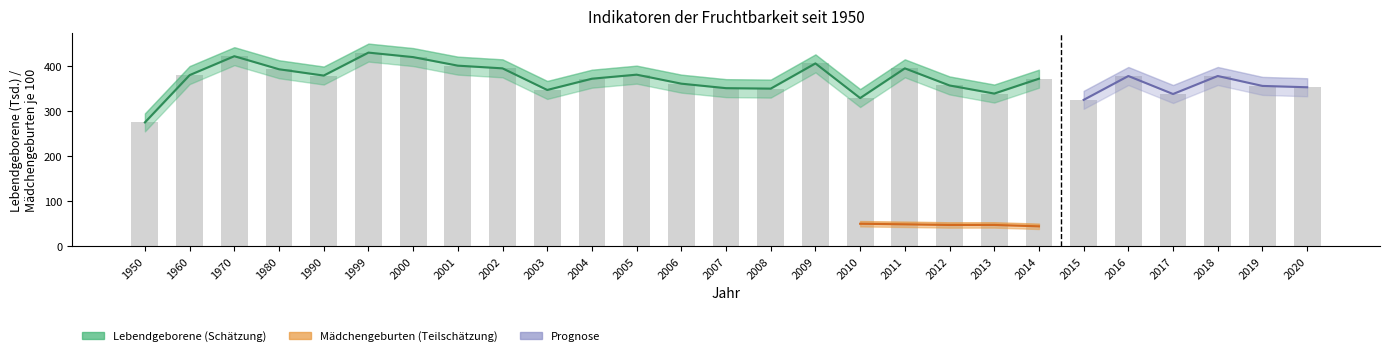

What is the average value of the Lebendgeborene series?

369.7